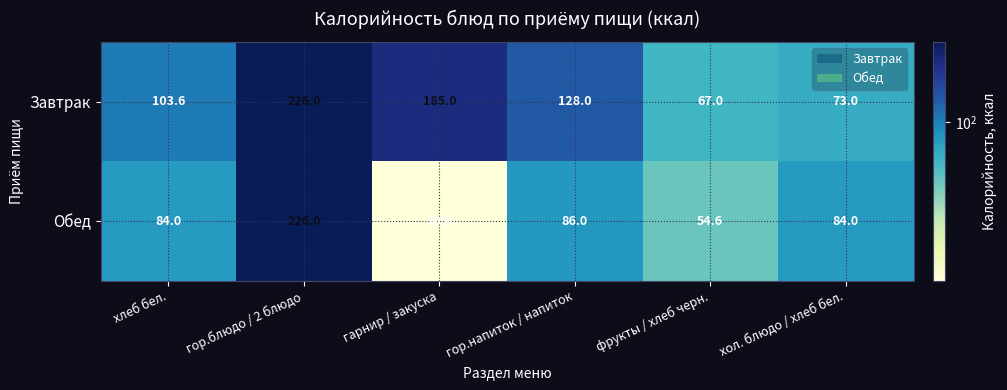

Reading right to left, what are all the values shown in this chart?

Завтрак: 73.0	67.0	128.0	185.0	226.0	103.6
Обед: 84.0	54.6	86.0	20.0	226.0	84.0